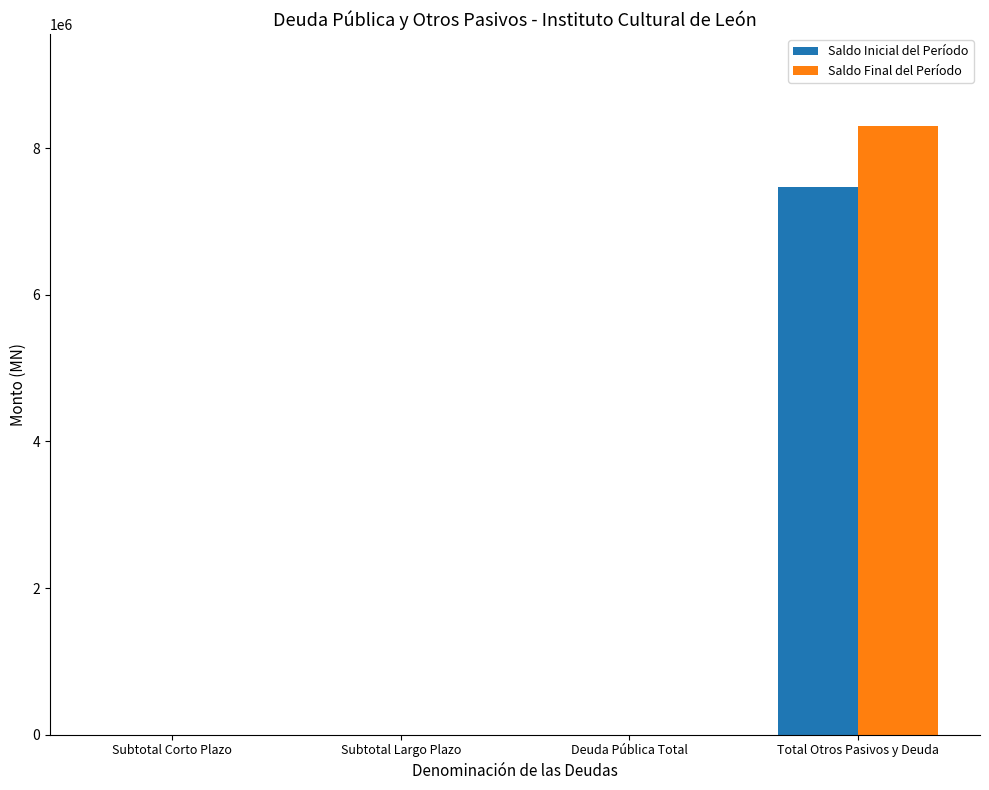

Reading right to left, extract all data points from this chart.

Saldo Inicial del Período: Total Otros Pasivos y Deuda=7471558.5	Deuda Pública Total=0.0	Subtotal Largo Plazo=0.0	Subtotal Corto Plazo=0.0
Saldo Final del Período: Total Otros Pasivos y Deuda=8308762.4	Deuda Pública Total=0.0	Subtotal Largo Plazo=0.0	Subtotal Corto Plazo=0.0